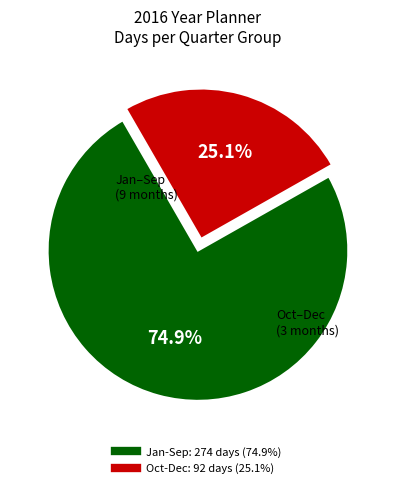

Is there a majority slice in this chart?

Yes